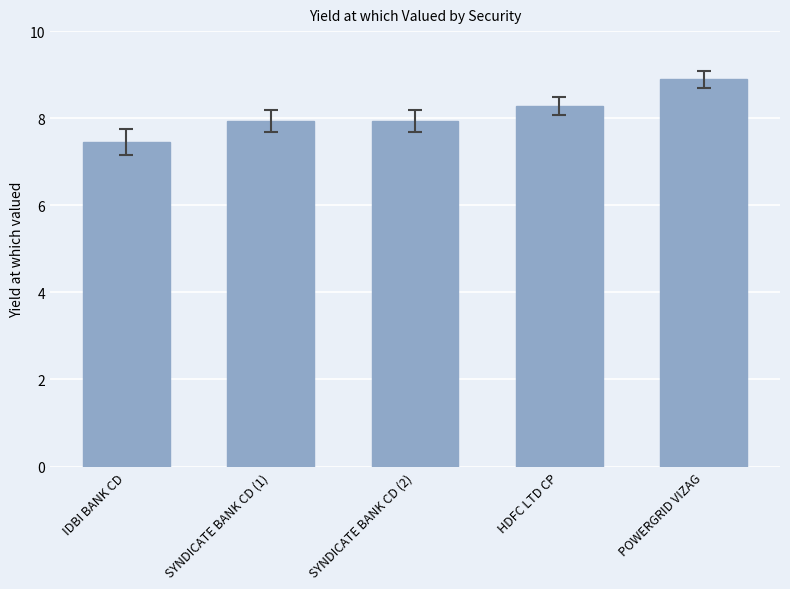

What is the approximate value at SYNDICATE BANK CD (2)?

7.9